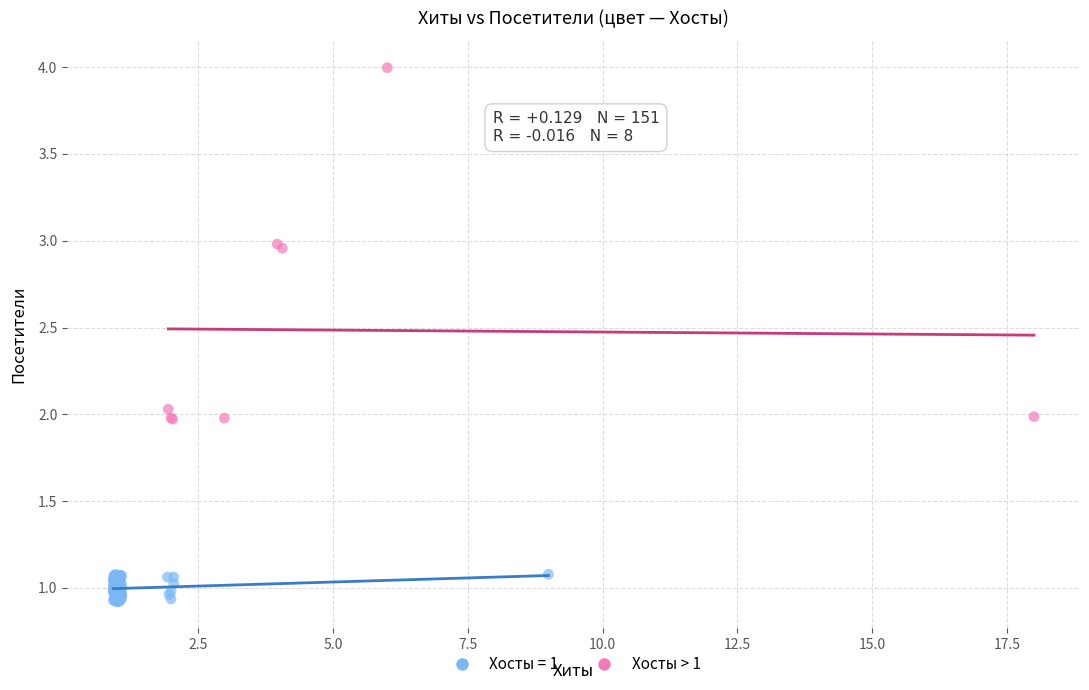

Which series contains the lowest Y value?

Хосты = 1